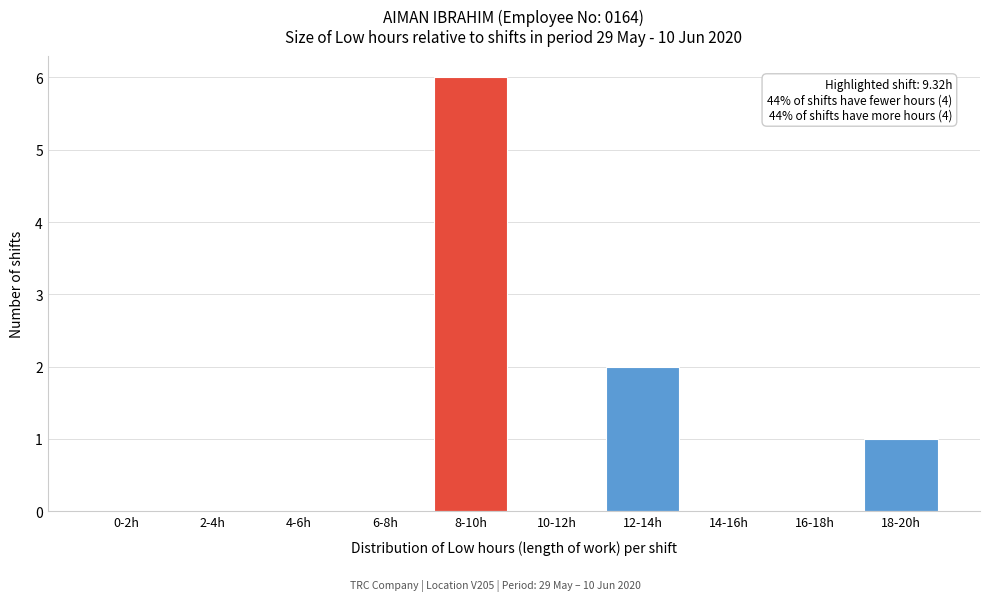

Reading left to right, what are all the values shown in this chart?

0-2h=0	2-4h=0	4-6h=0	6-8h=0	8-10h=6	10-12h=0	12-14h=2	14-16h=0	16-18h=0	18-20h=1